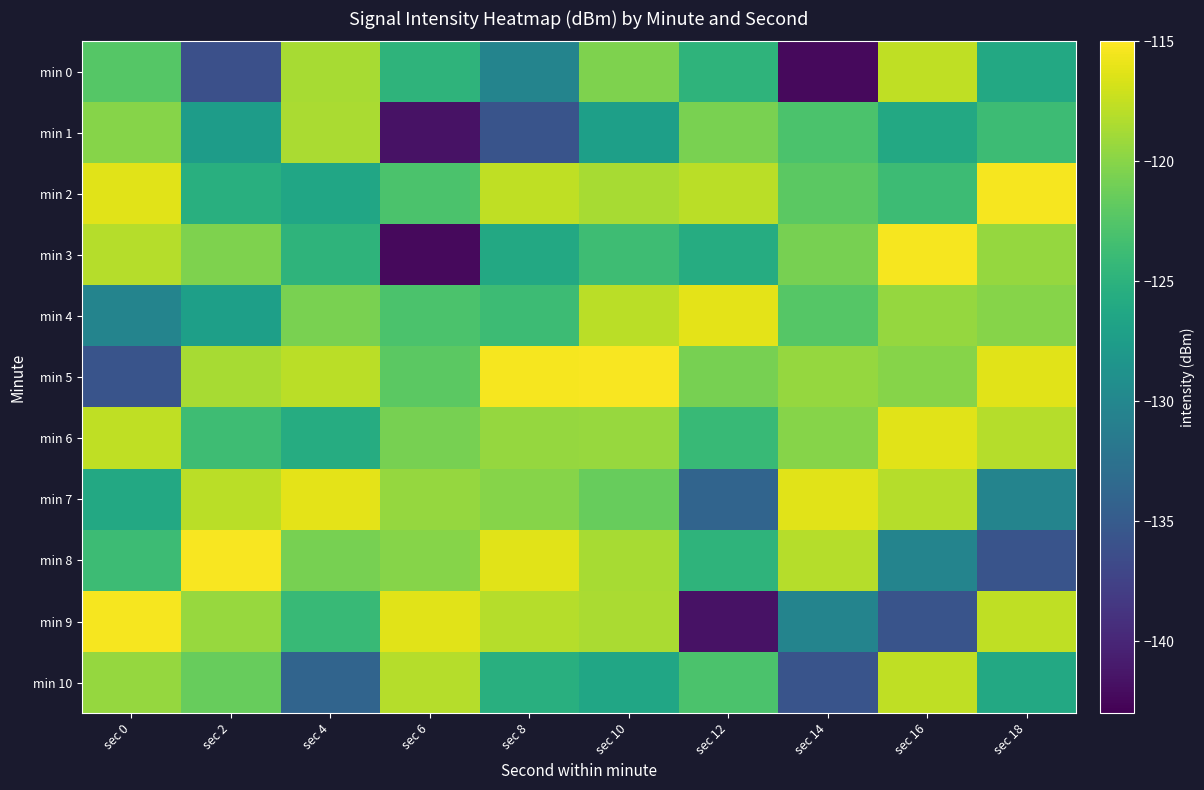

Which category has the highest value across all series?

sec 10